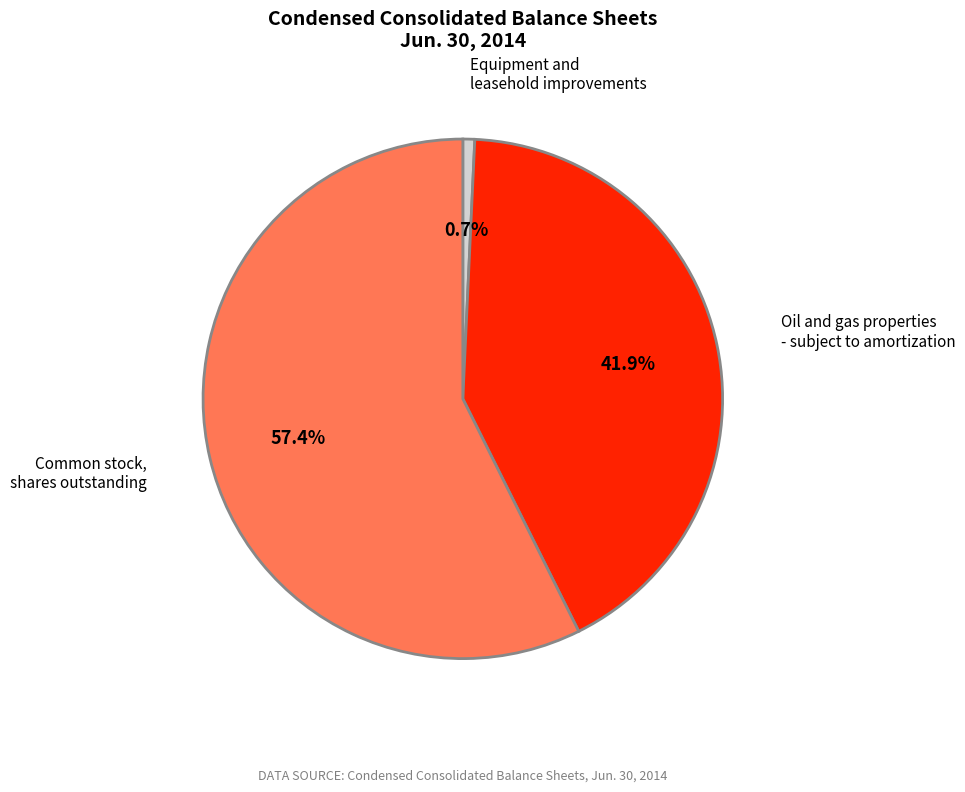

To the nearest percent, what is the combined percentage of Equipment and leasehold improvements and Common stock, shares outstanding?

58%